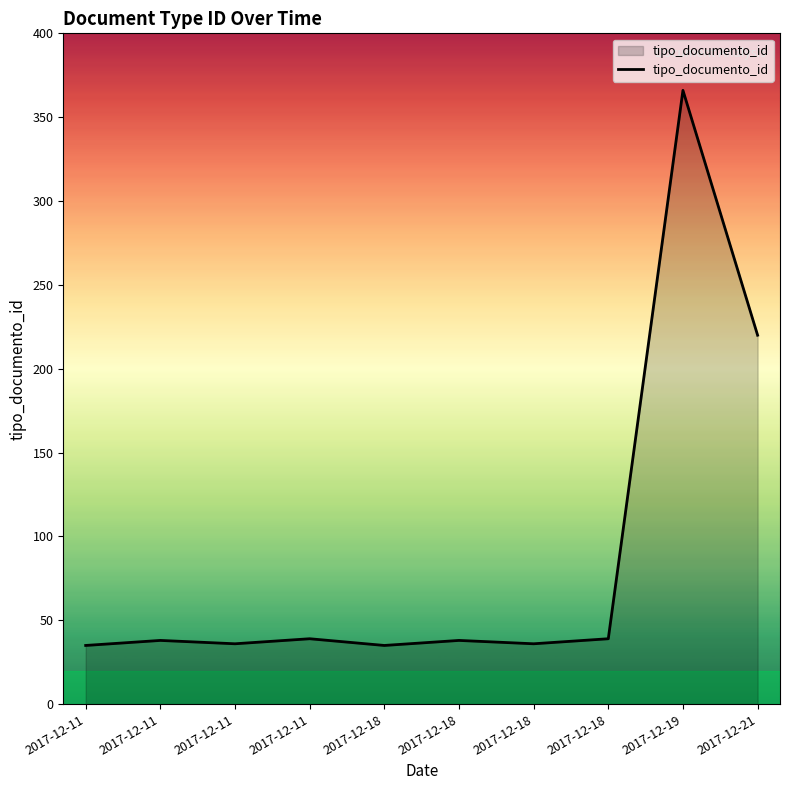

Does the chart display data point markers on the line(s)?

No